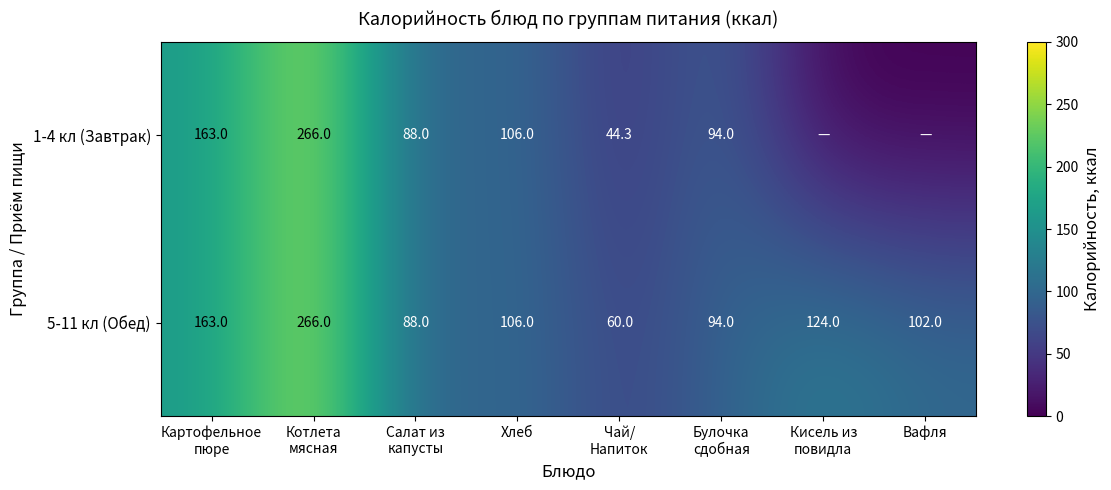

What is the difference between the second highest and minimum values in the 5-11 кл (Обед) series?

103.0